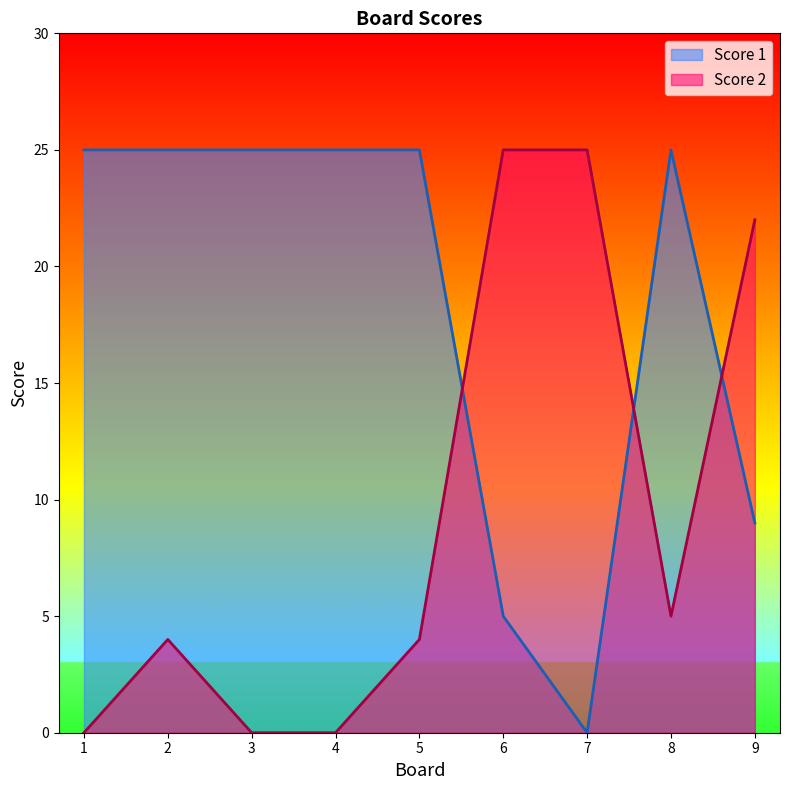

What are all the series names shown in the legend?

Score 1, Score 2